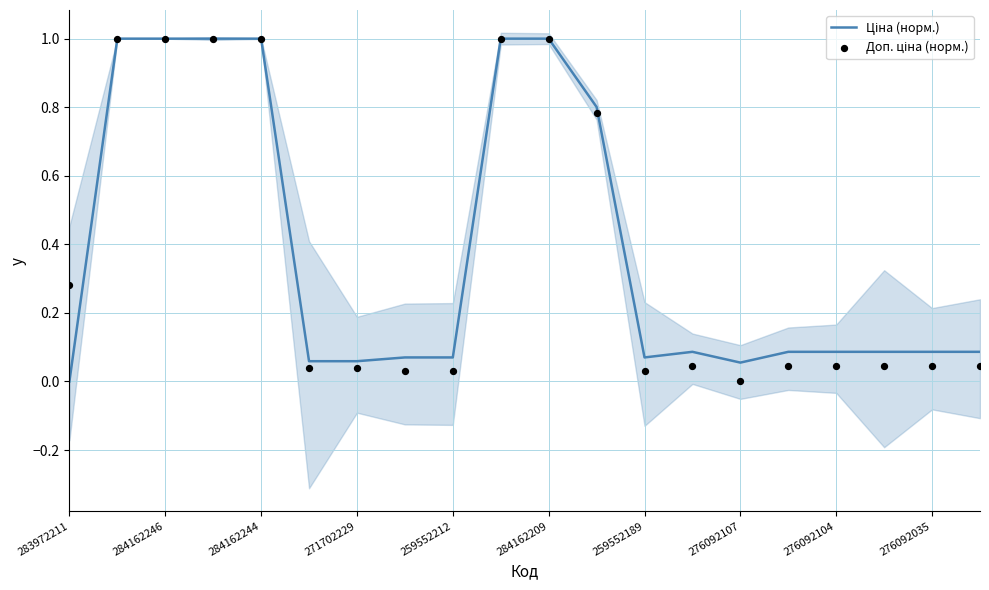

At which category is the sum across all series the highest?

284162246